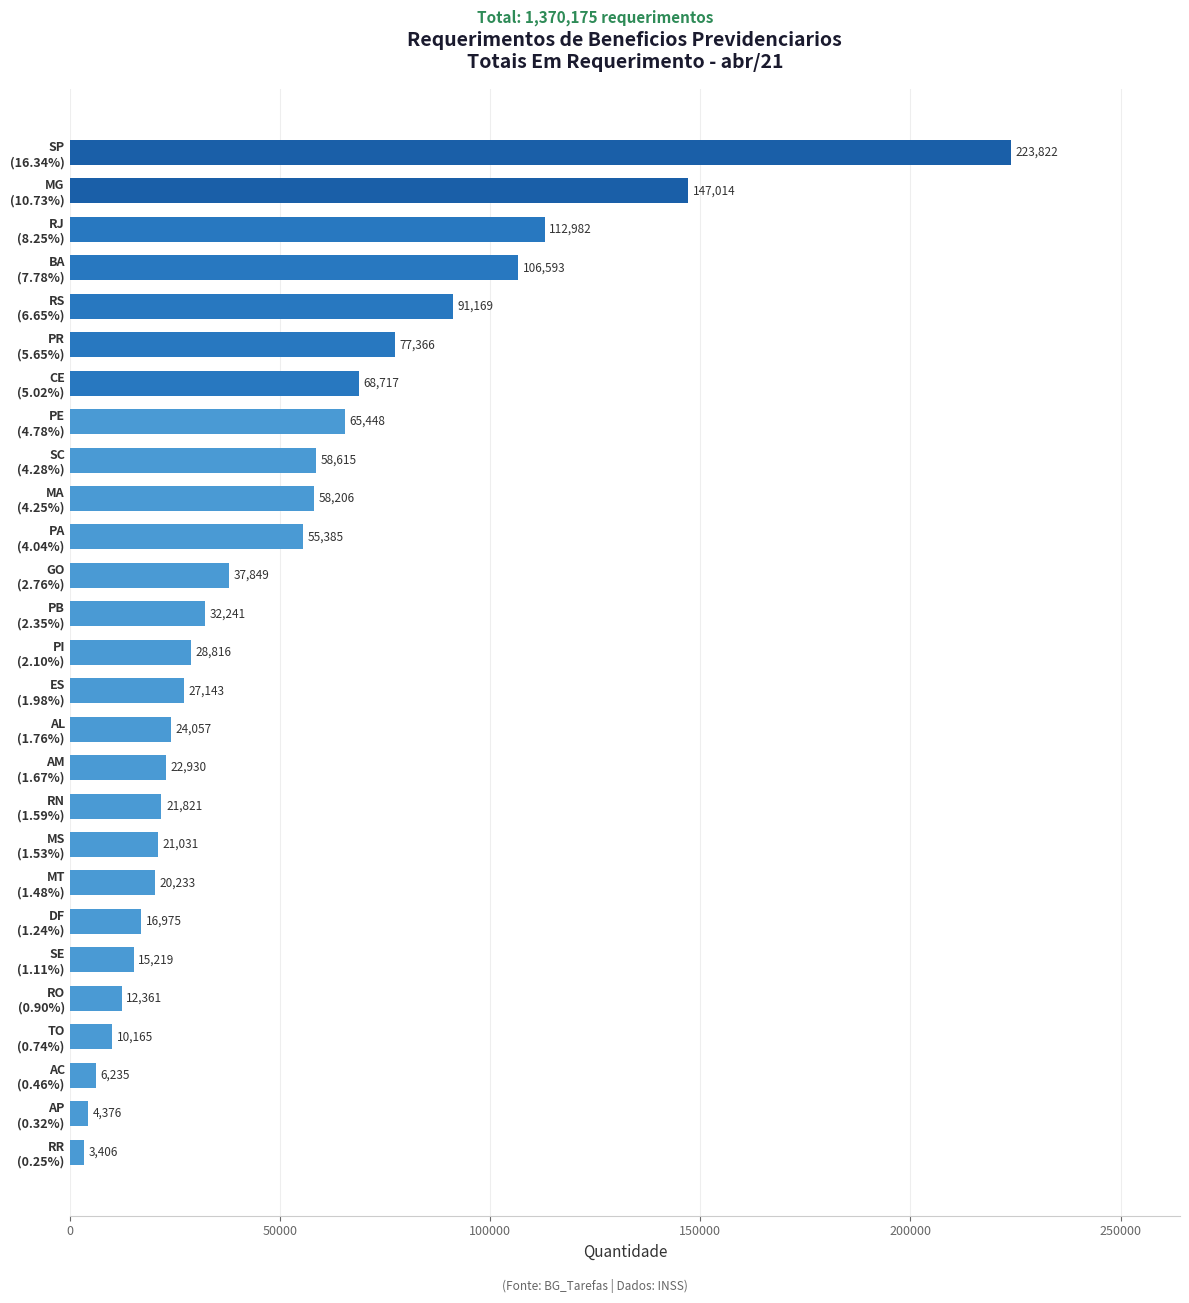

What is the greatest value displayed?

223822